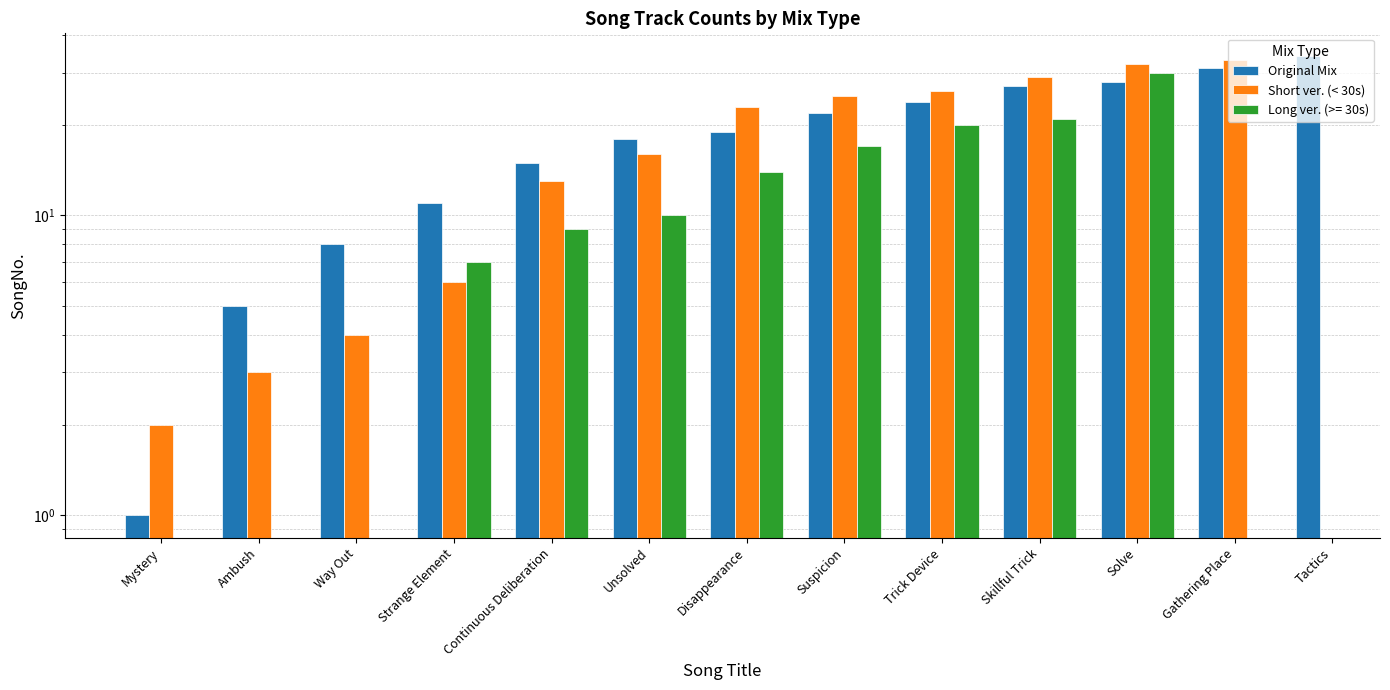

The Original Mix series shows 6.3 at Skillful Trick. True or false?

False